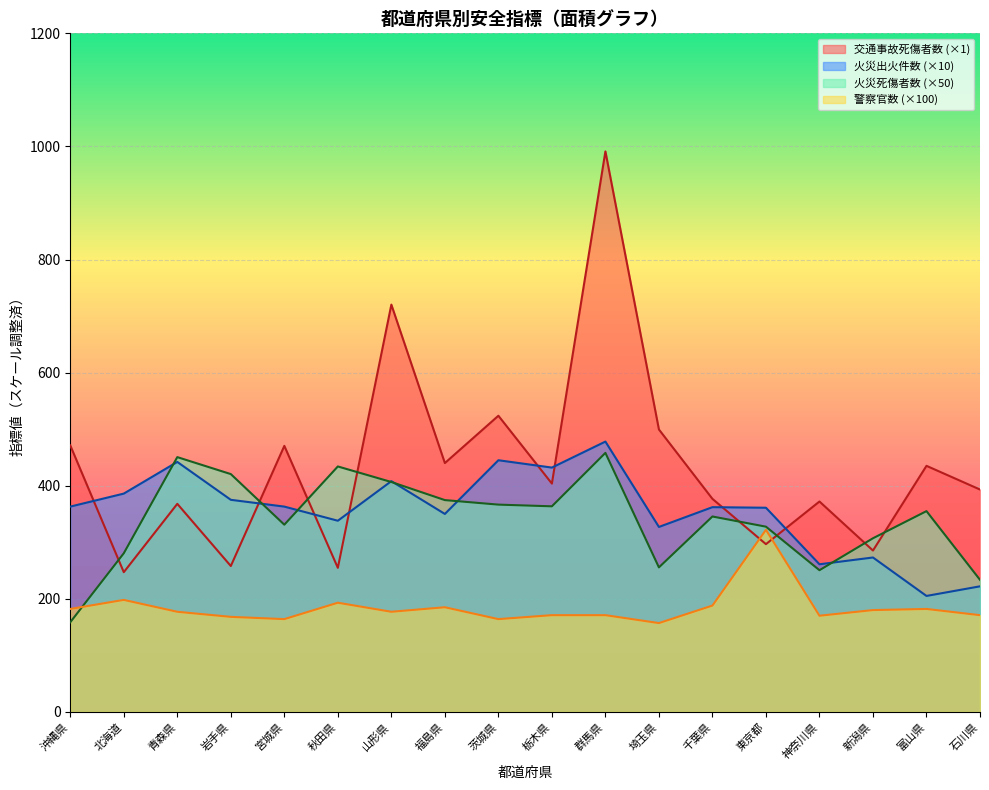

After their last crossing, which series has the higher values: 交通事故死傷者数 or 警察官数?

交通事故死傷者数